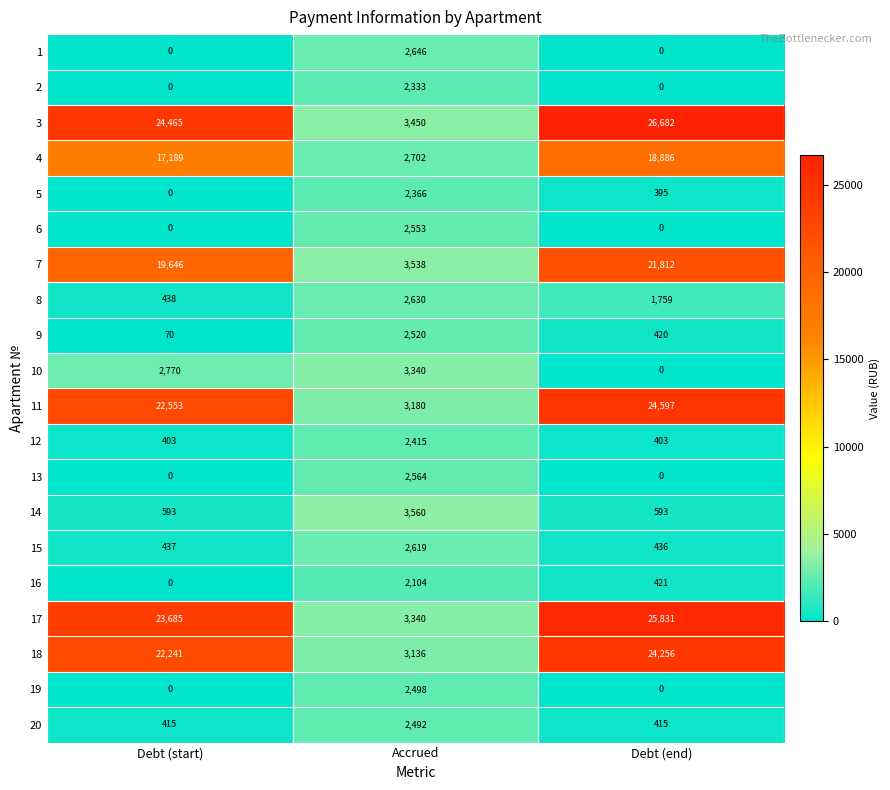

What is the sum of all 14 values?

4746